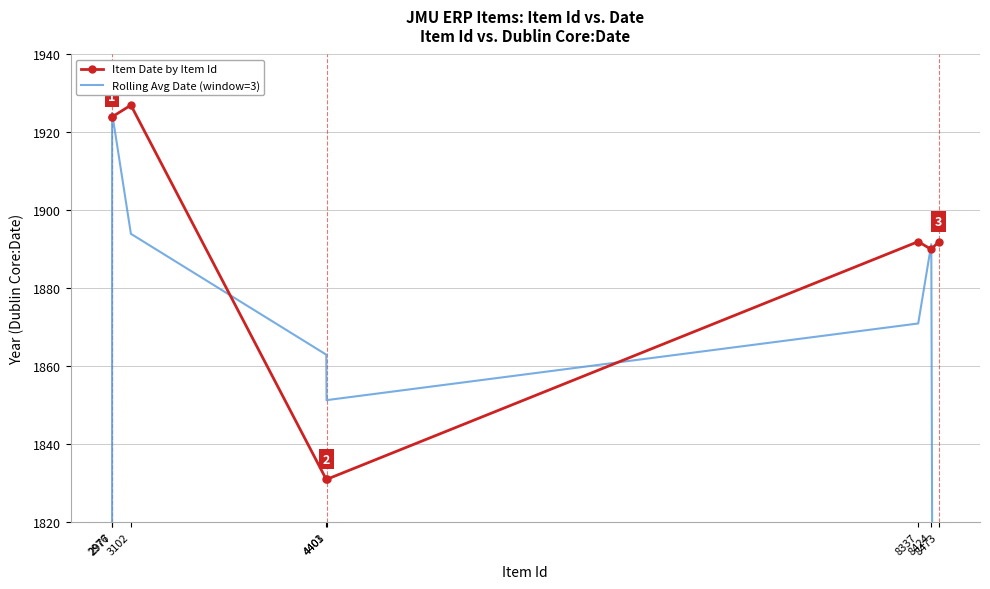

Rank the series by their average value, from lowest to highest.

Rolling Avg Date (window=3), Item Date by Item Id